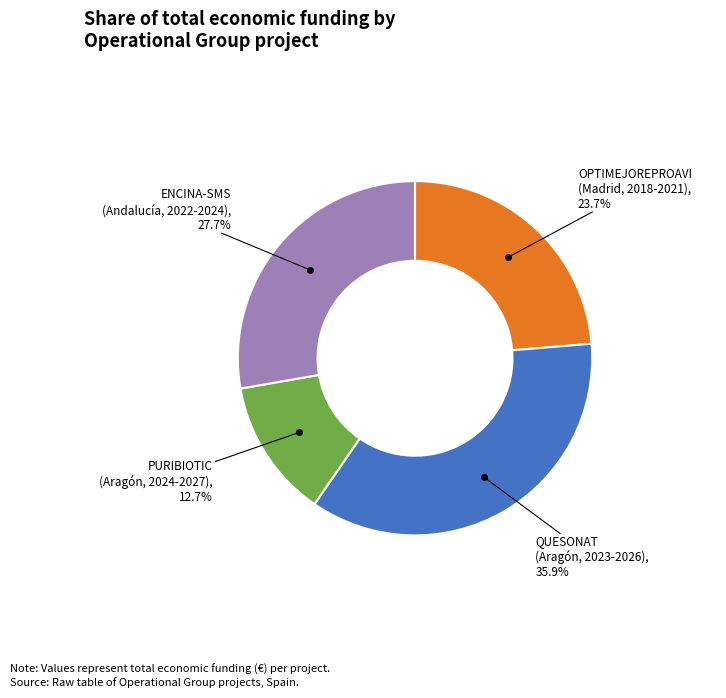

Is there any slice that represents more than half of the pie?

No